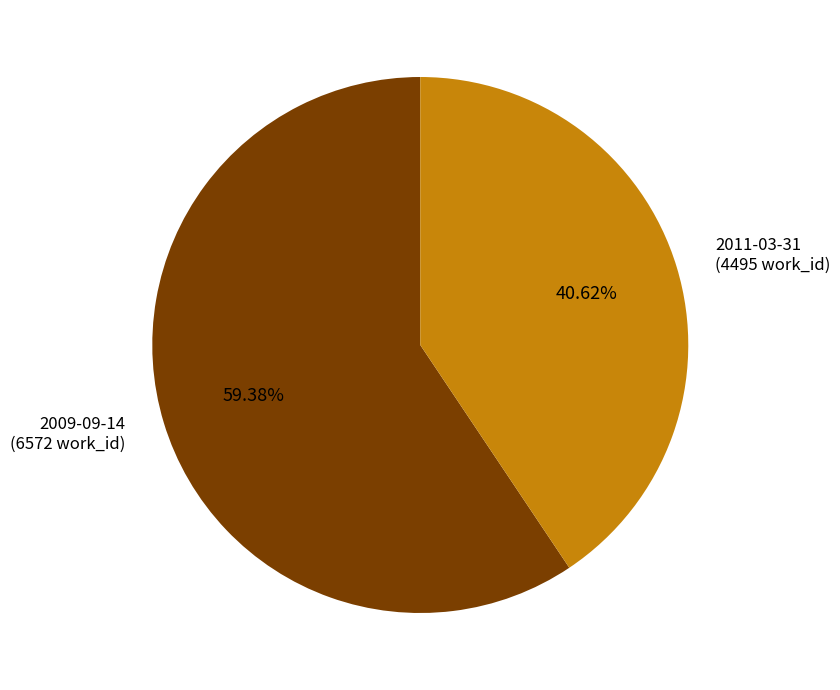

Is it true that 2009-09-14 is 59% of the pie?

True